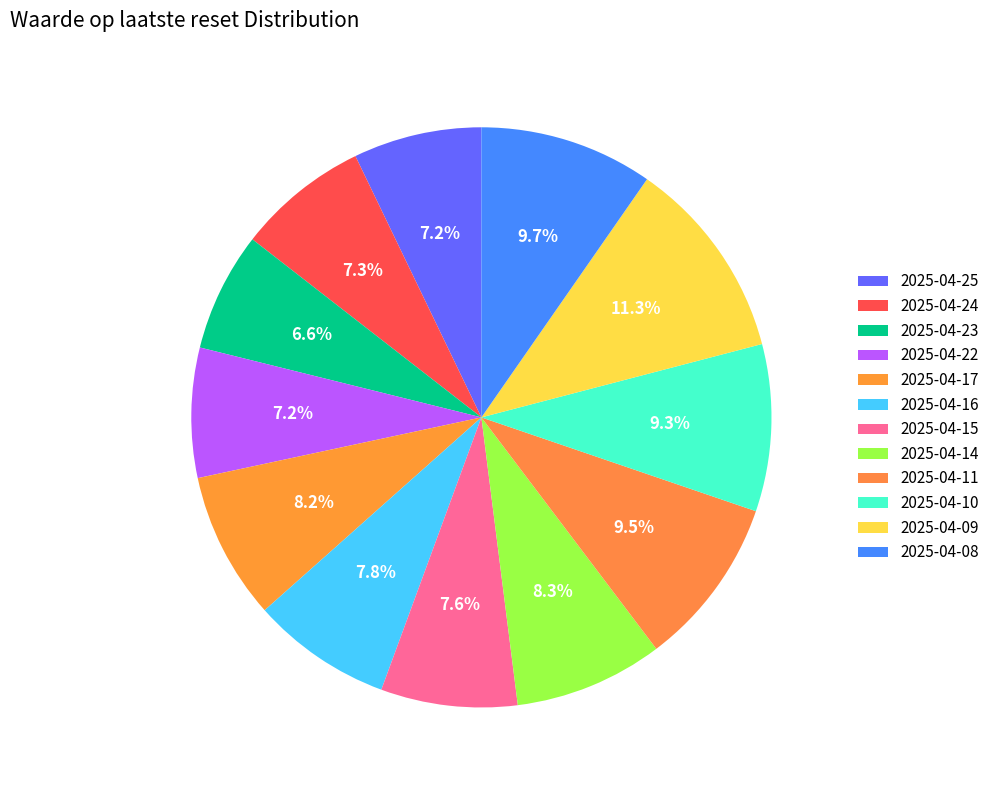

What percentage do 2025-04-10 and 2025-04-23 together represent?

16.0%